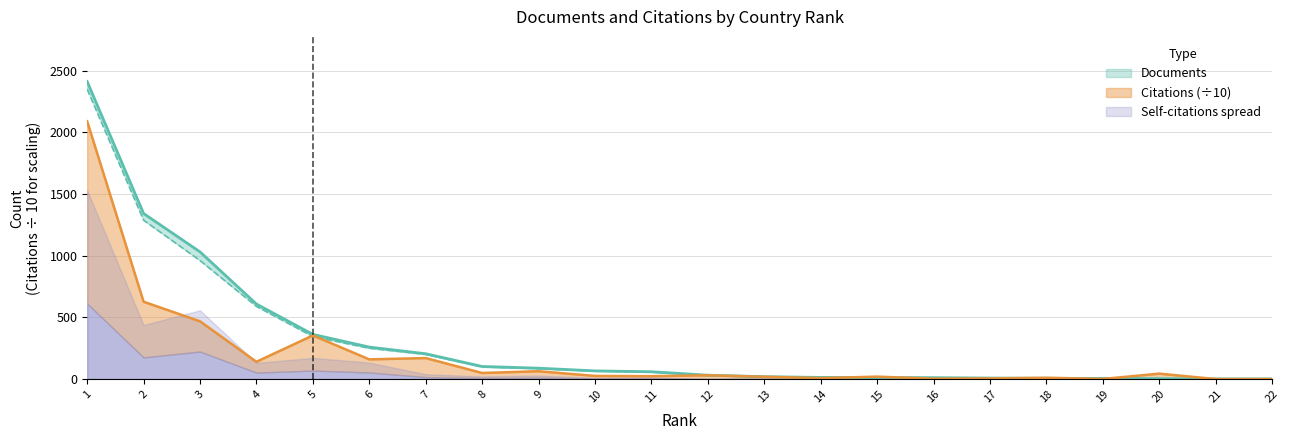

At which label does Citable documents reach its peak?

1